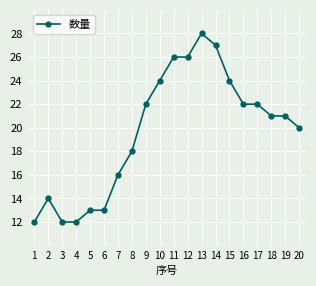

True or false: the data has more than 1 interior local peaks.

True